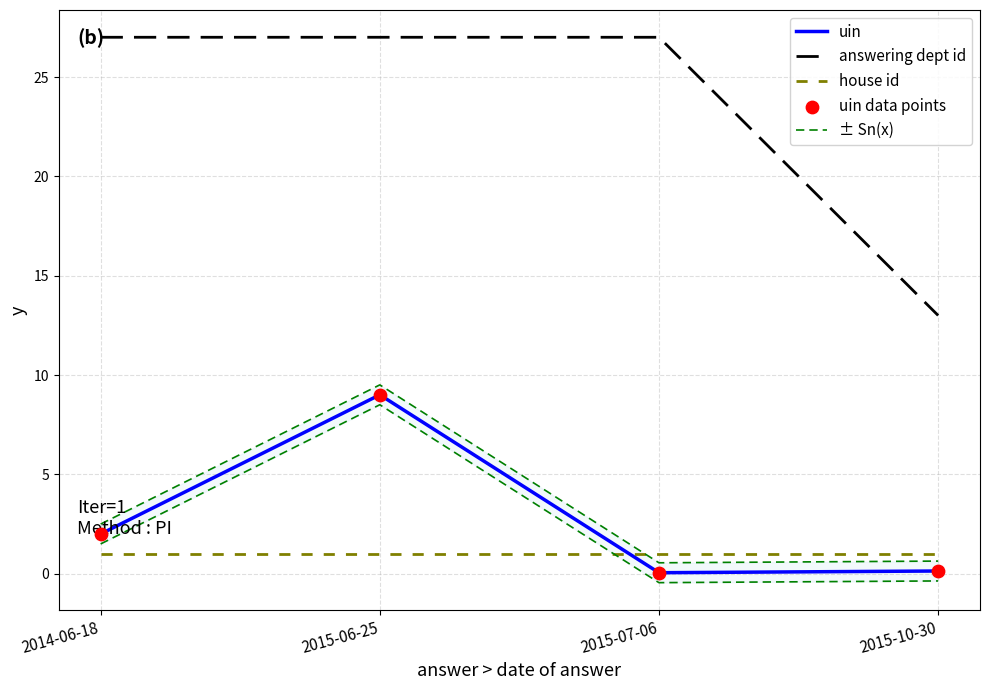

Which series reaches the minimum Y coordinate?

uin